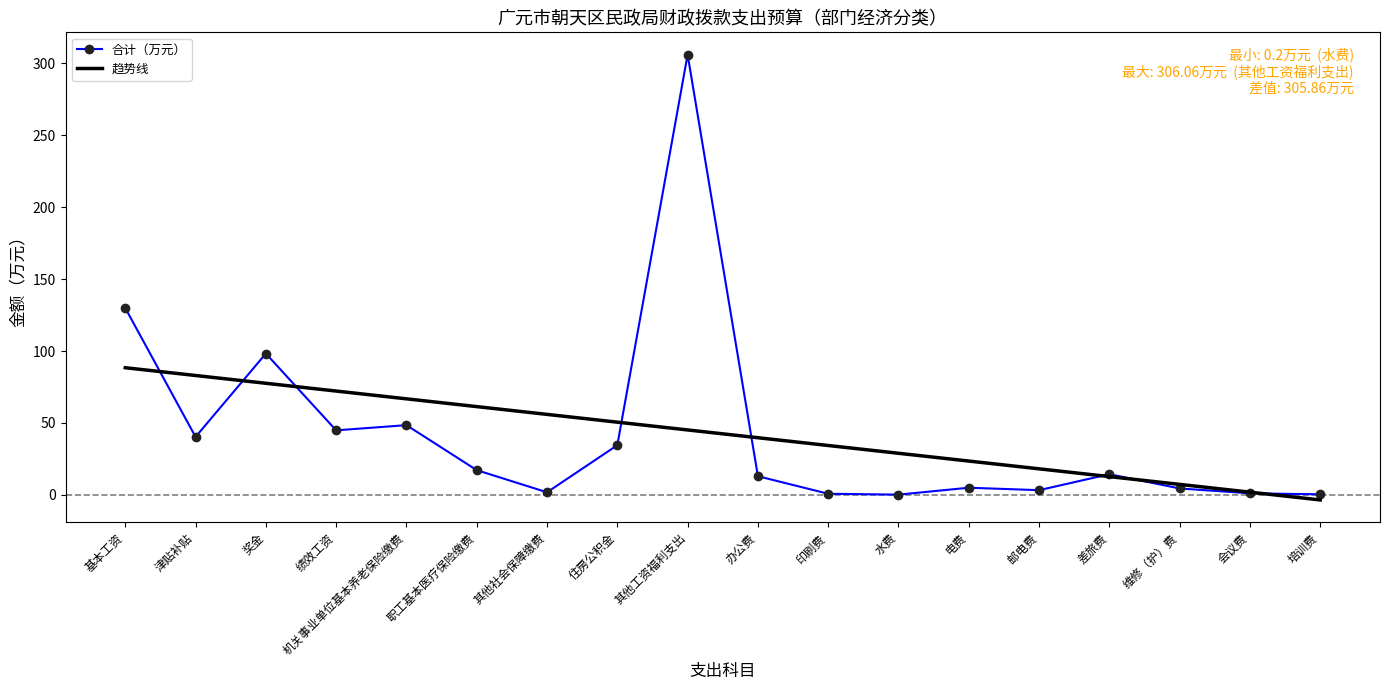

Is the value of 趋势线 at 奖金 greater than the value of 合计（万元） at 会议费?

Yes